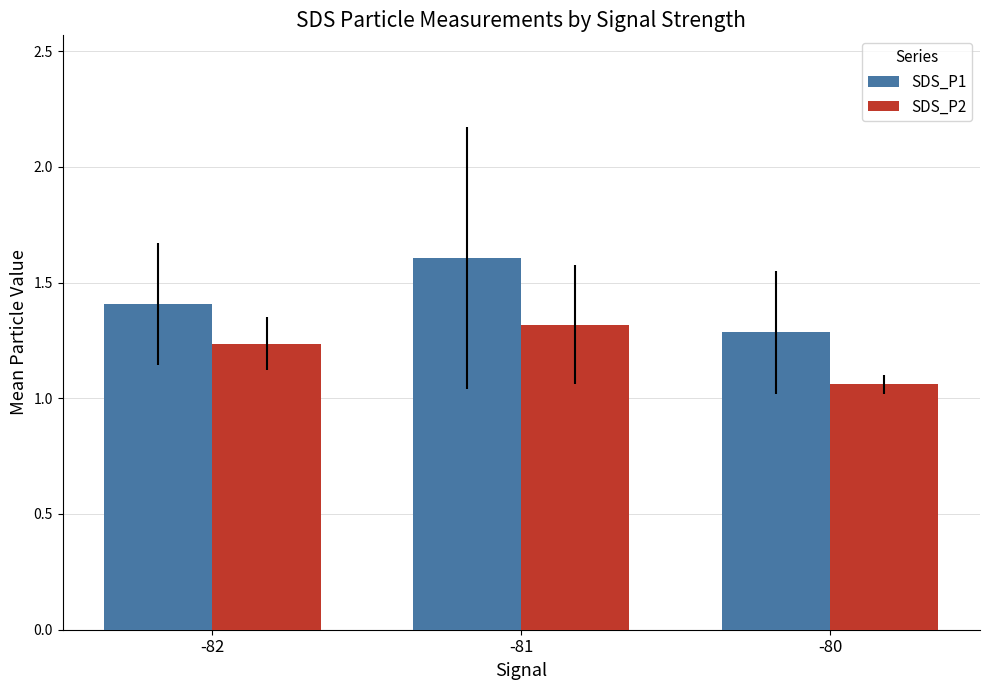

At how many categories does at least one series exceed 1?

3